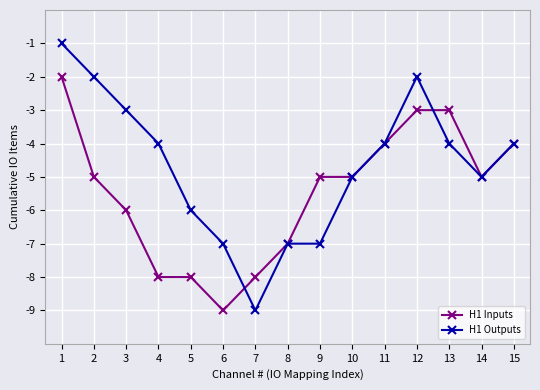

Which series has the largest total across all categories?

H1 Outputs